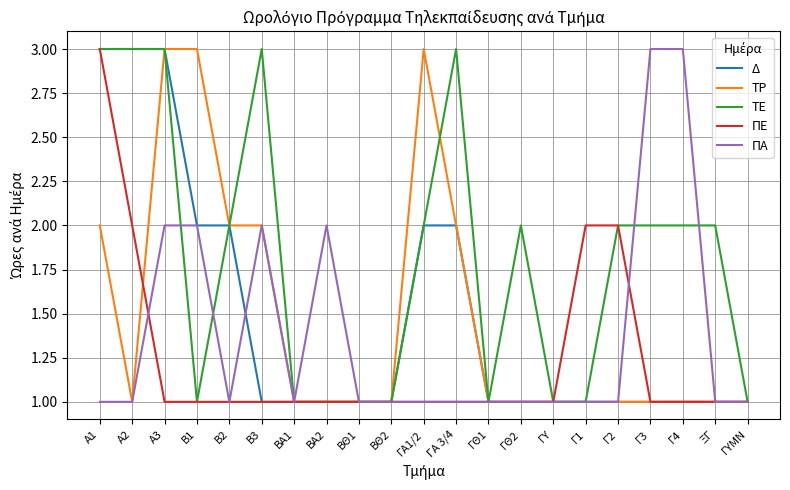

What is the minimum value for Δ?

1